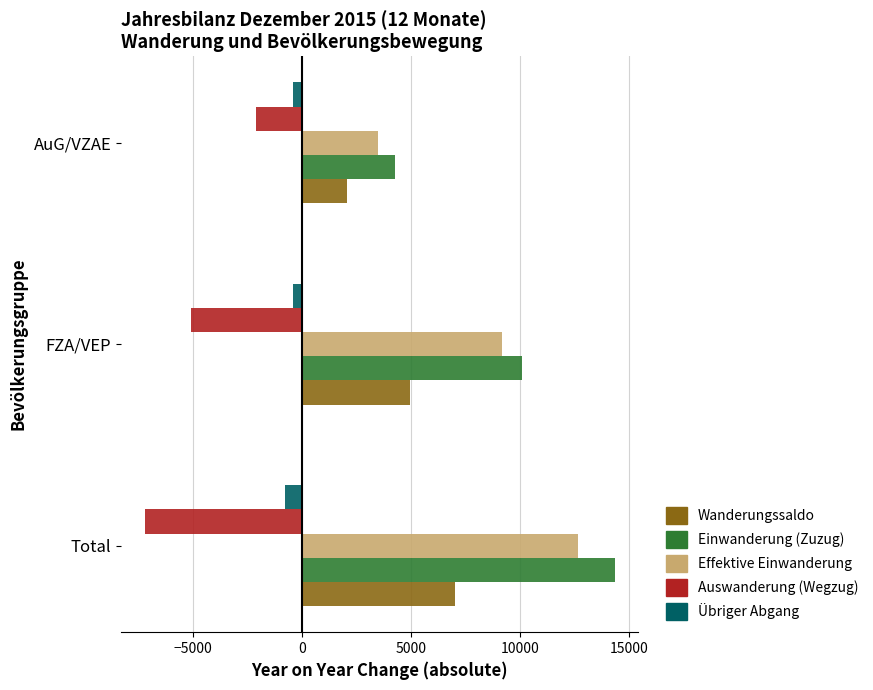

Which series has the widest spread of values?

Einwanderung (Zuzug)